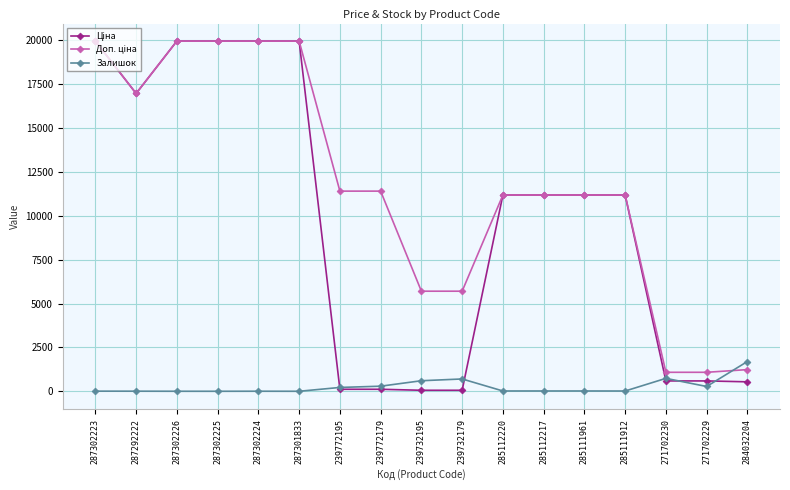

The Залишок series shows 5.0 at 287292222. True or false?

True